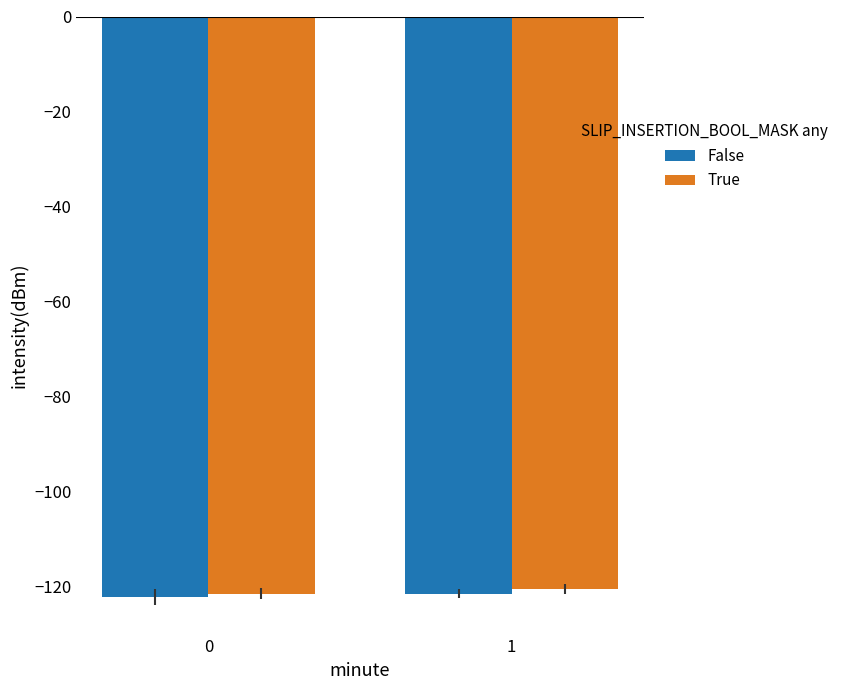

Is it true that False equals -121.4 at 1?

True